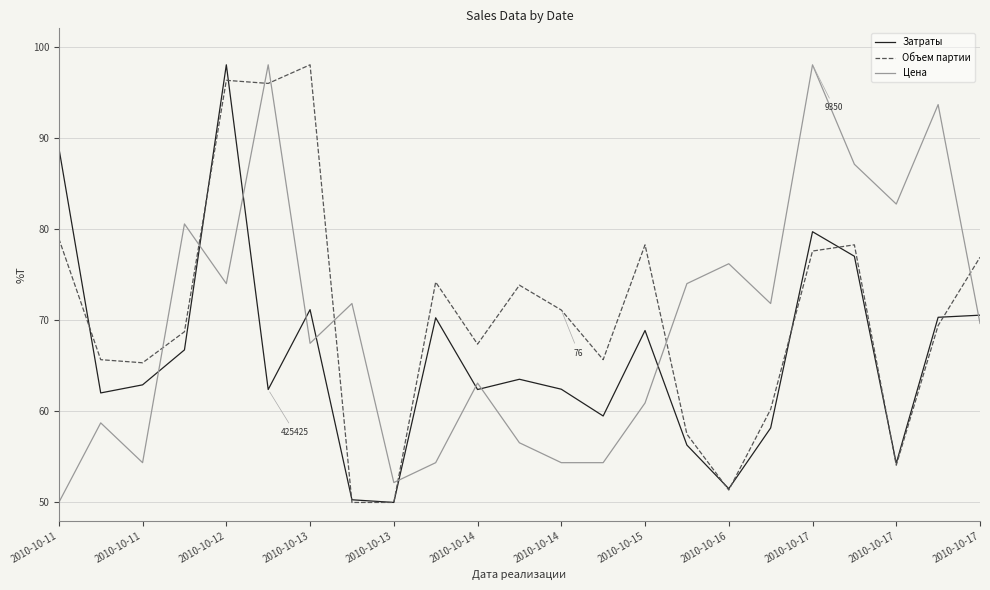

How many intersections are there between Цена and Объем партии?

8